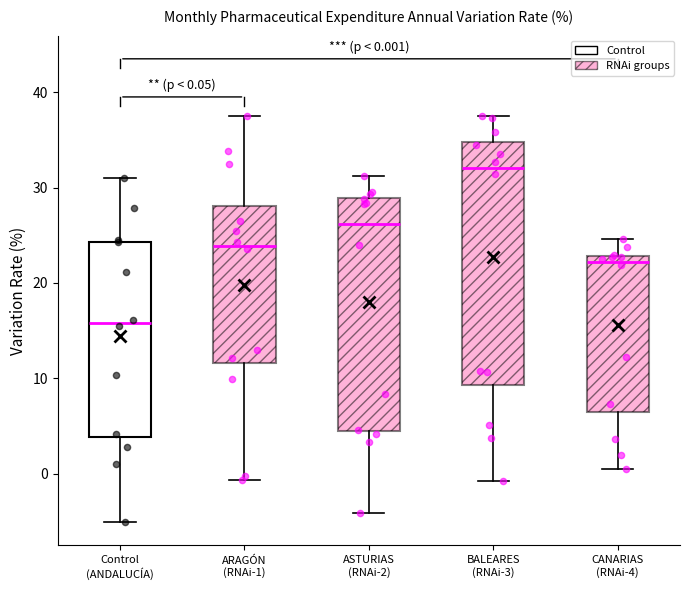

Comparing the boxes themselves (not the whiskers), which one is the tallest?

BALEARES (RNAi-3)